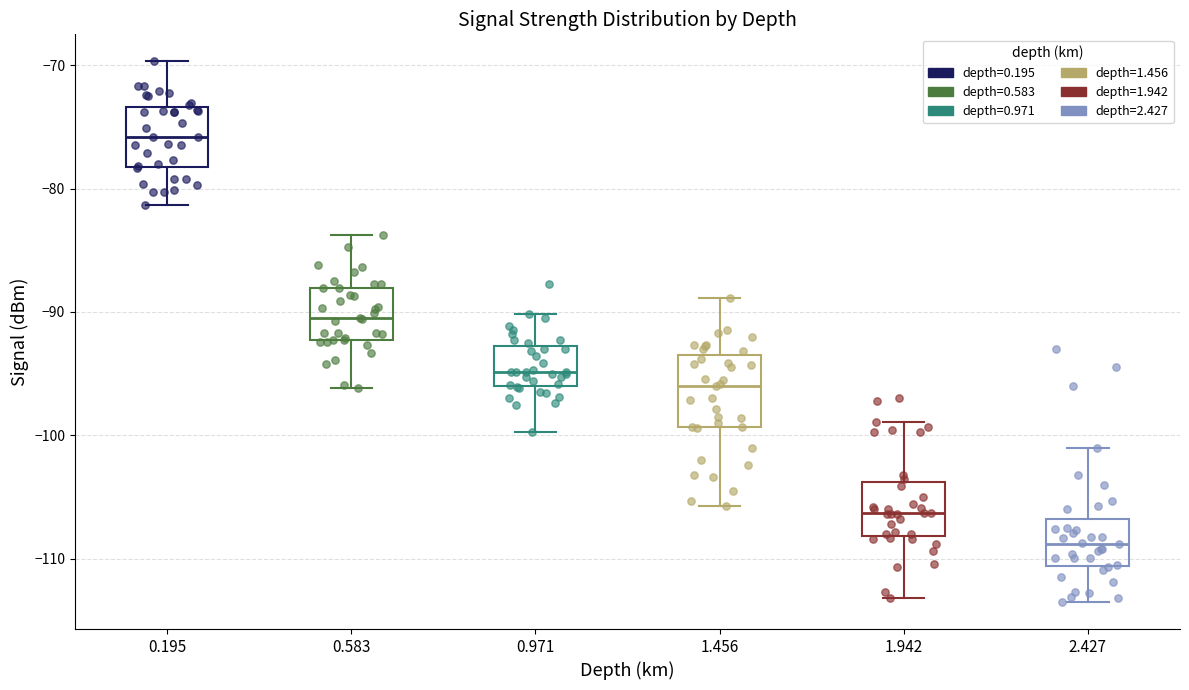

Which box is the tallest, from its lower edge to its upper edge?

1.456